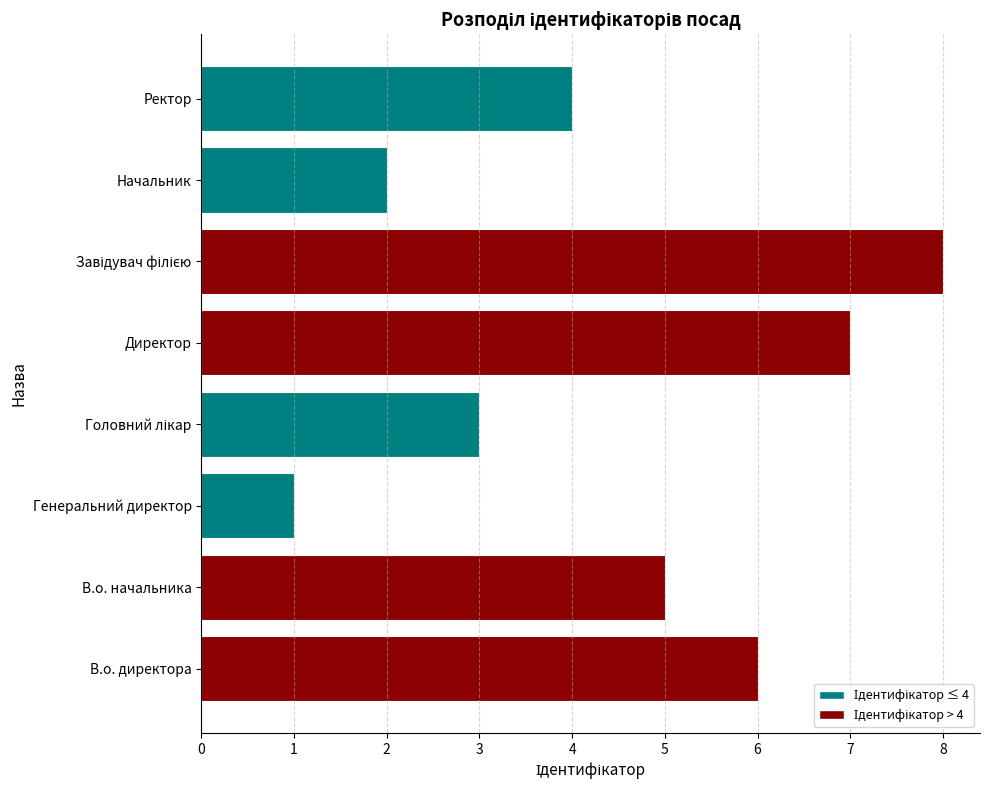

What is the ratio of the value at Директор to the value at Начальник?

3.5